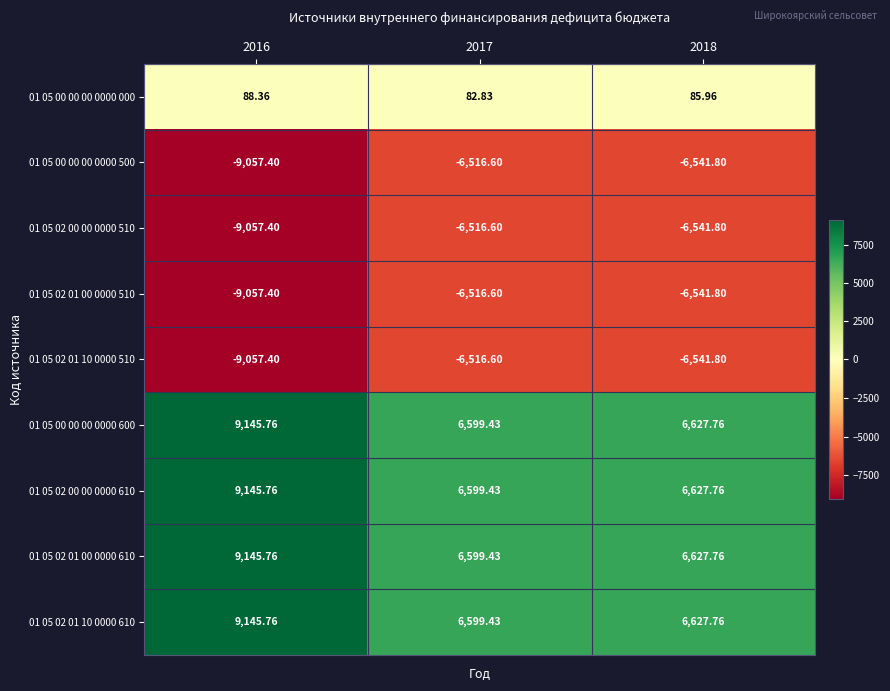

What is the total value across all series at 2017?

414.1